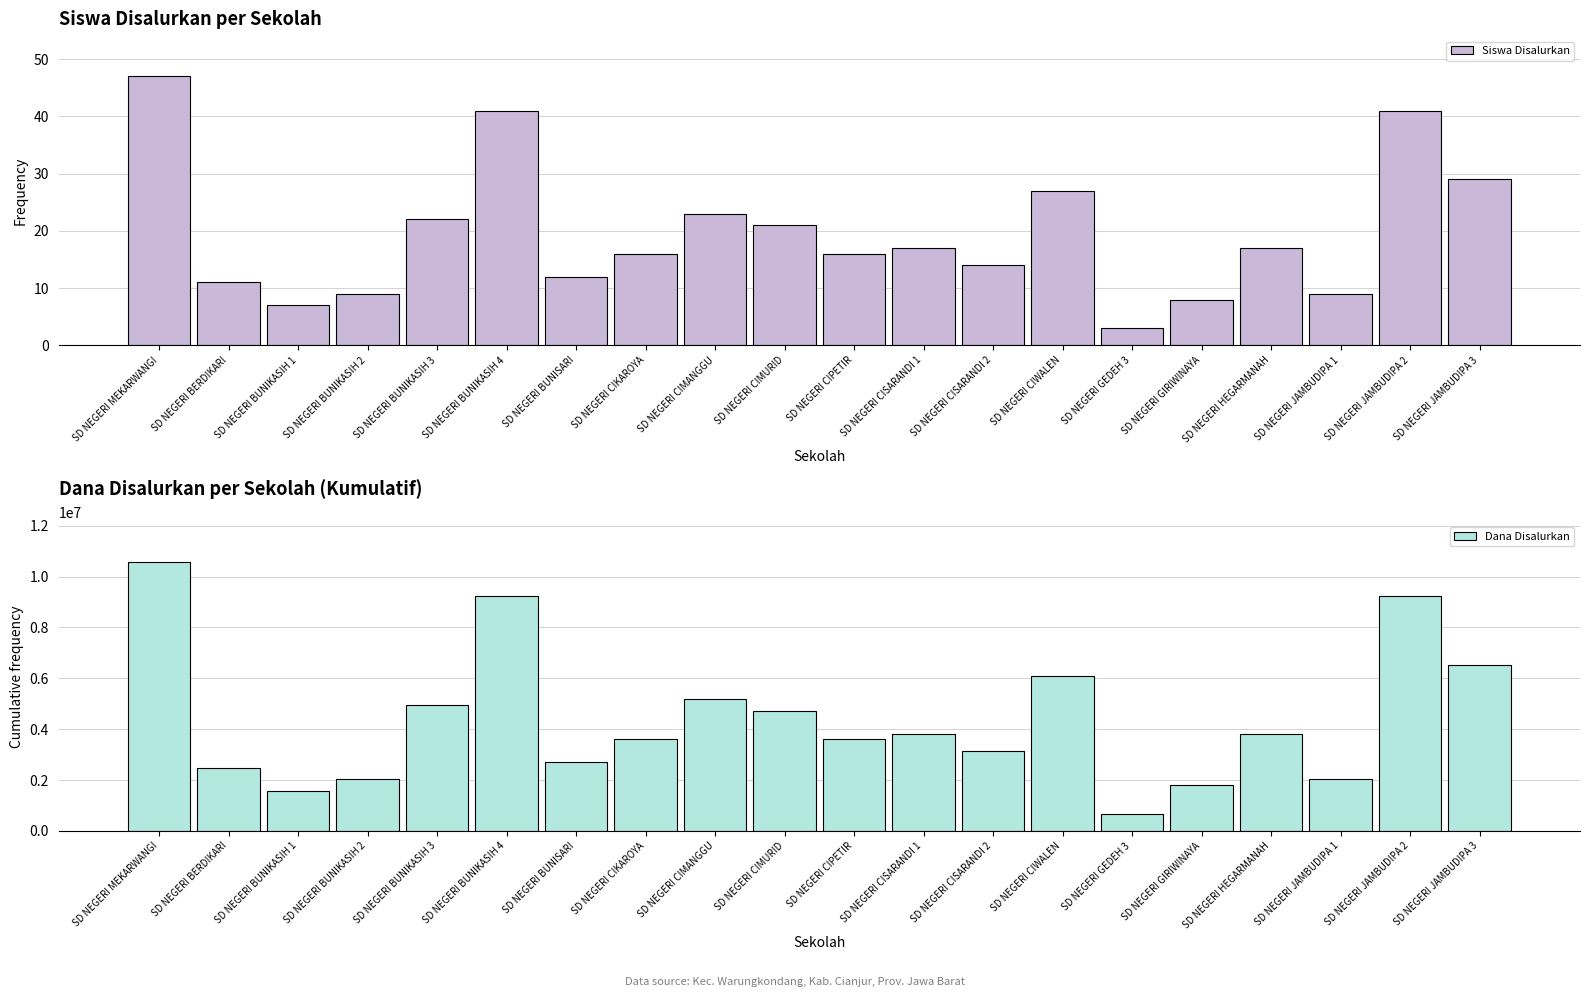

What are all the series names shown in the legend?

Siswa Disalurkan, Dana Disalurkan